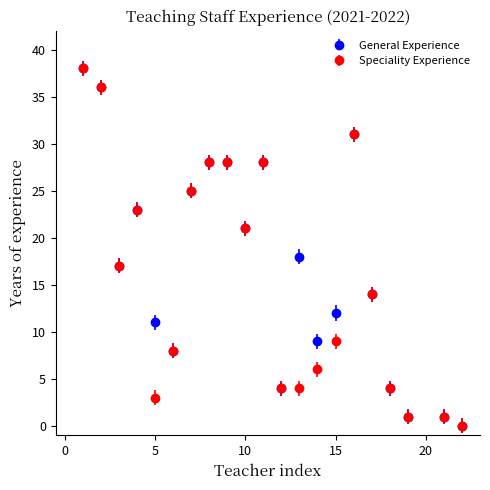

What are all the series names shown in the legend?

General Experience, Speciality Experience